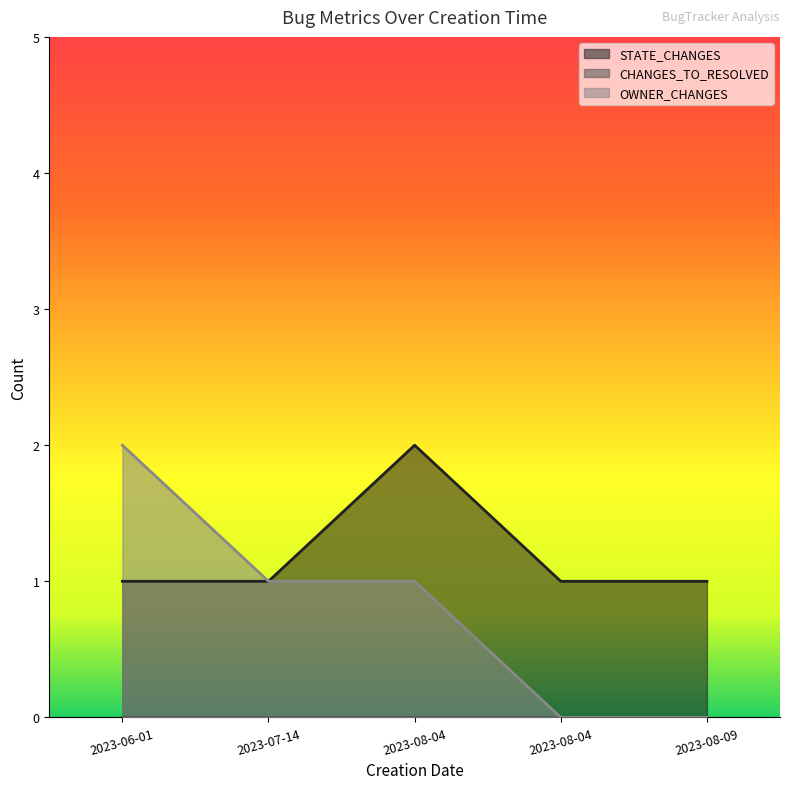

True or false: STATE_CHANGES and OWNER_CHANGES cross at least once.

False